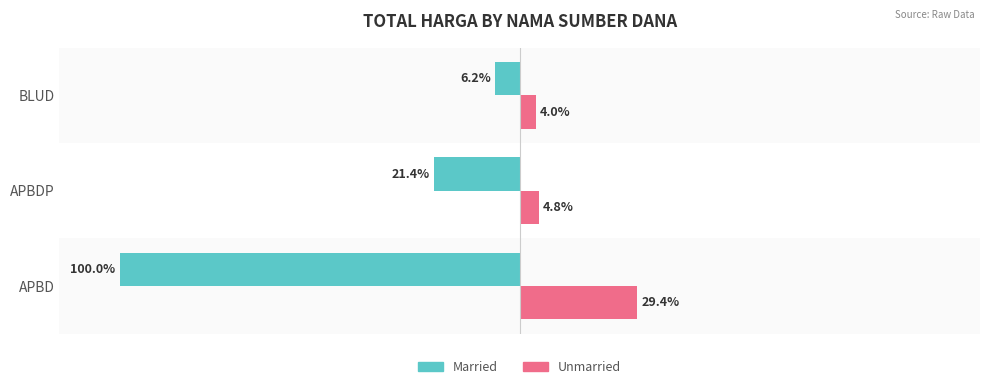

At which category does the chart reach its peak across all series?

APBD